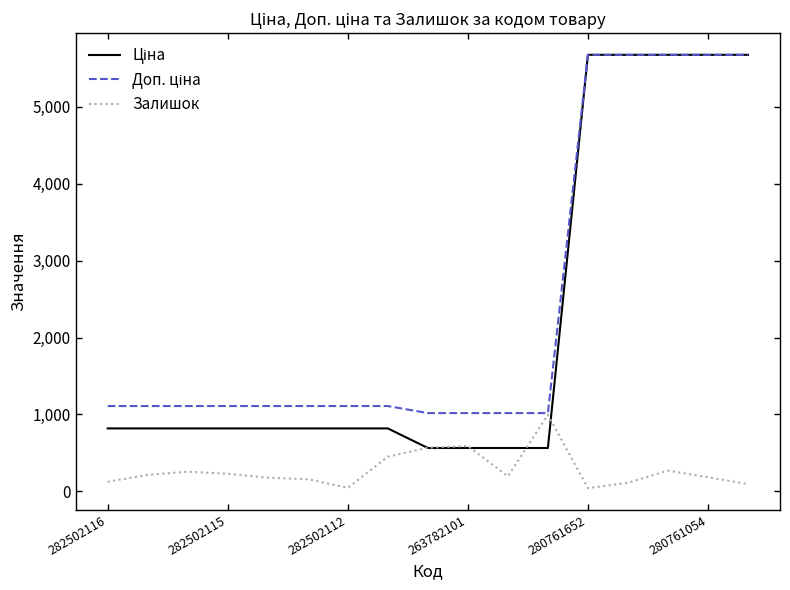

Is this an area chart (filled region under the line)?

No